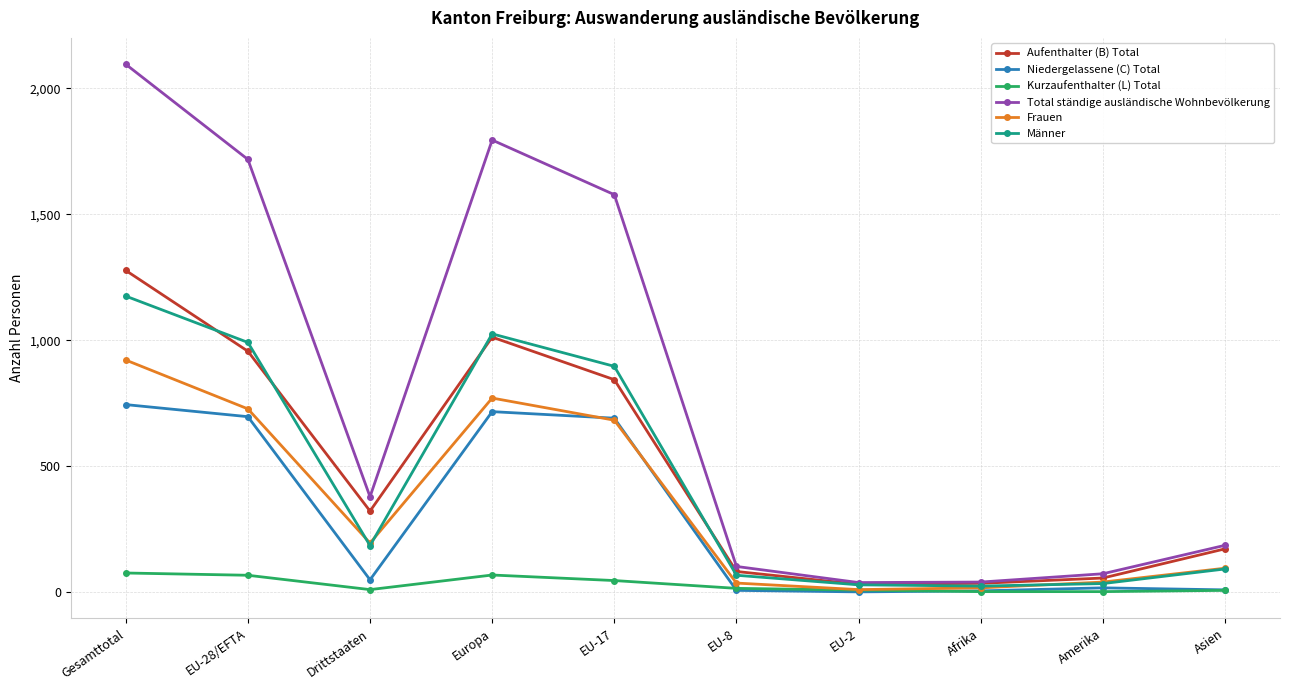

What are all the series names shown in the legend?

Aufenthalter (B) Total, Niedergelassene (C) Total, Kurzaufenthalter (L) Total, Total ständige ausländische Wohnbevölkerung, Frauen, Männer